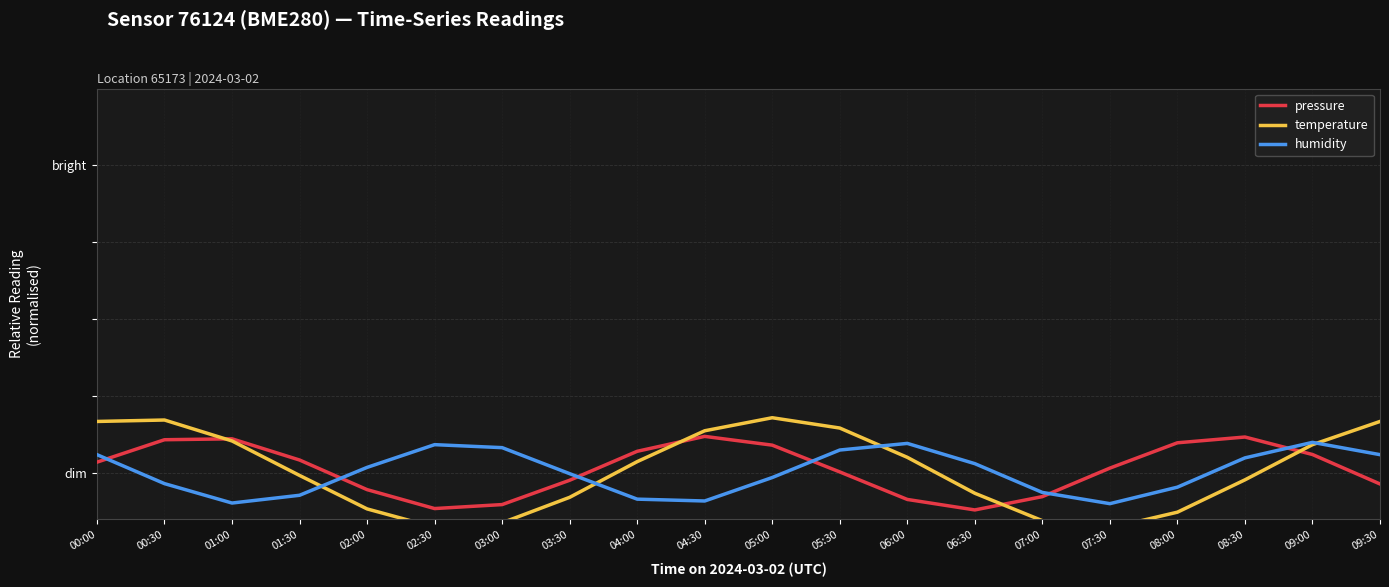

What is the difference between the maximum and minimum values in the pressure series?

0.2